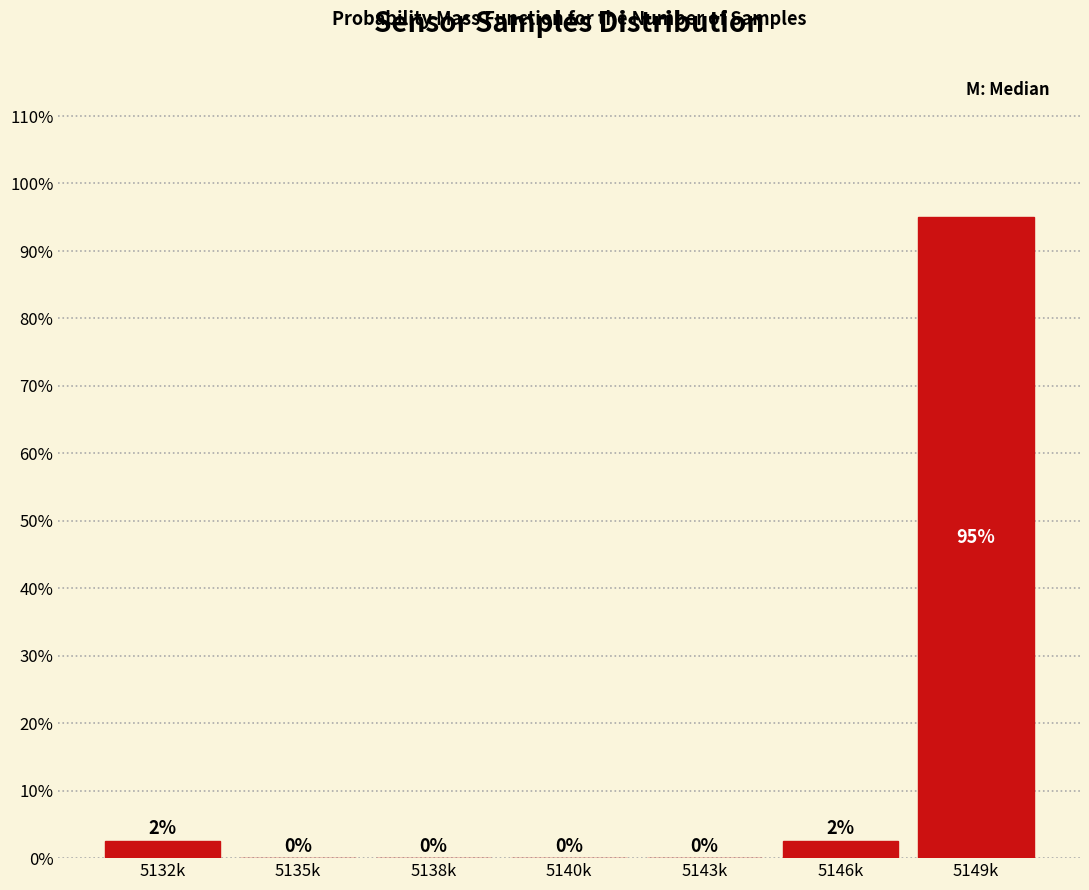

Between 5132k and 5143k, which is larger?

5132k